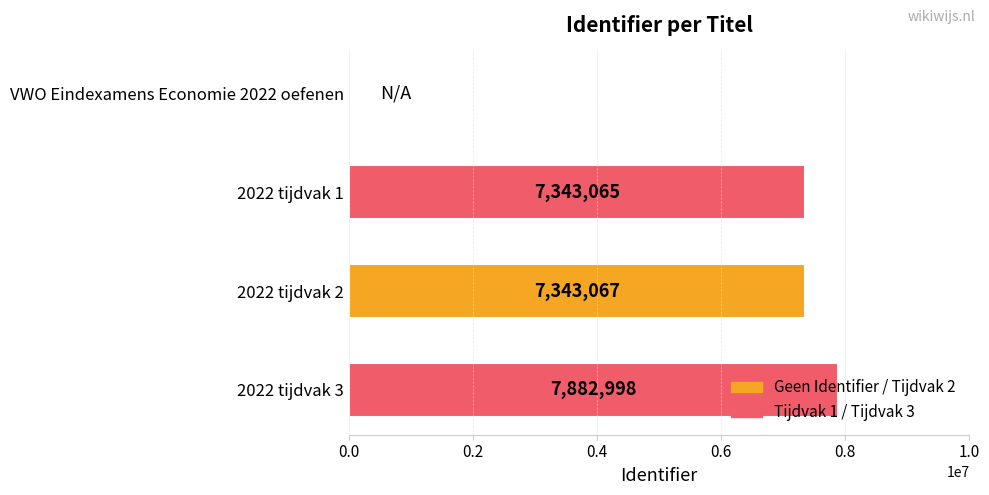

Is it true that the value at VWO Eindexamens Economie 2022 oefenen is 4336279?

False